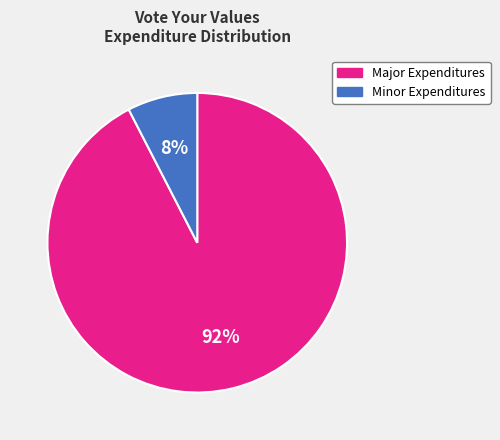

Is Minor Expenditures the majority of the pie?

No